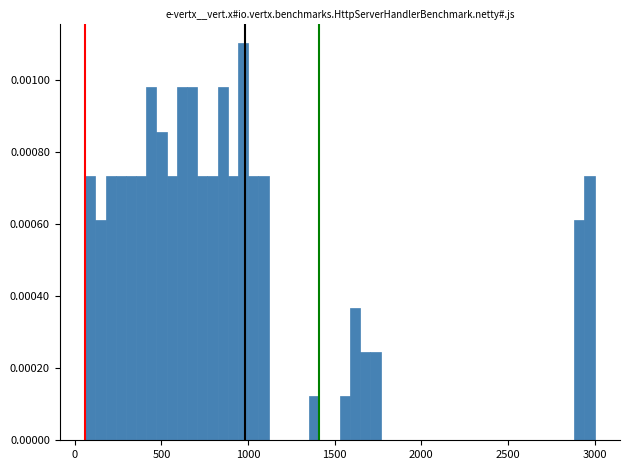

Read against the x-axis, roughly where is the centre of the tallest bar?

950